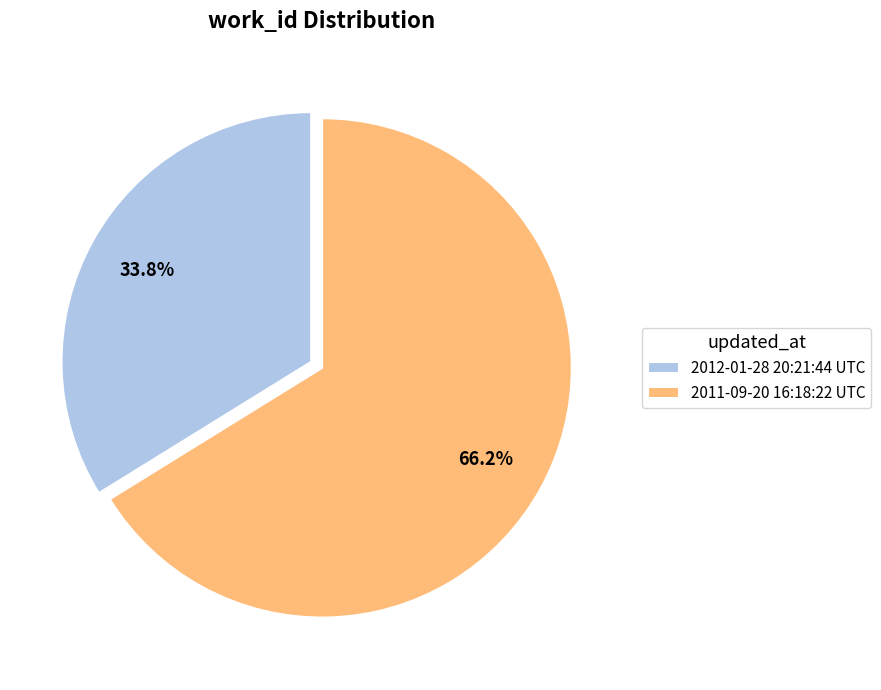

What percentage do 2011-09-20 16:18:22 UTC and 2012-01-28 20:21:44 UTC together represent?

100.0%